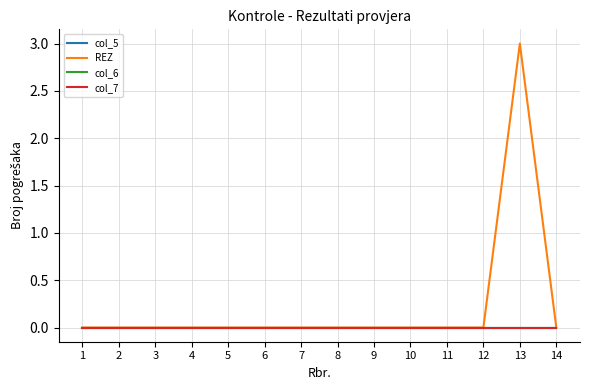

Does the chart have visible grid lines?

Yes